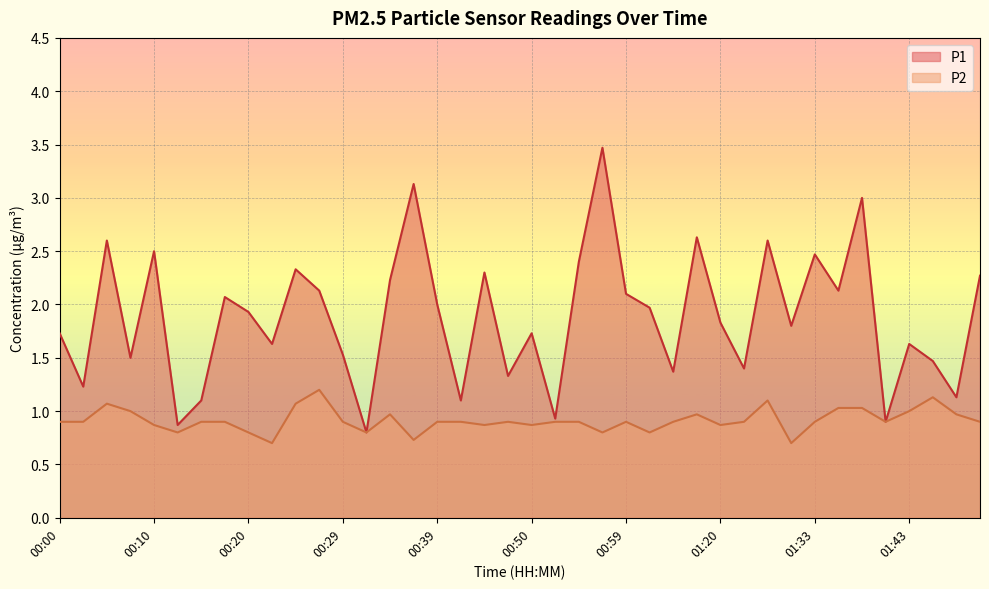

Reading left to right, list all the values displayed in this chart.

P1: 00:00=1.7	00:03=1.2	00:05=2.6	00:07=1.5	00:10=2.5	00:12=0.9	00:15=1.1	00:17=2.1	00:20=1.9	00:22=1.6	00:24=2.3	00:27=2.1	00:29=1.5	00:32=0.8	00:34=2.2	00:37=3.1	00:39=2.0	00:41=1.1	00:44=2.3	00:47=1.3	00:50=1.7	00:52=0.9	00:55=2.4	00:57=3.5	00:59=2.1	01:02=2.0	01:04=1.4	01:10=2.6	01:20=1.8	01:25=1.4	01:28=2.6	01:30=1.8	01:33=2.5	01:35=2.1	01:38=3.0	01:41=0.9	01:43=1.6	01:46=1.5	01:48=1.1	01:50=2.3
P2: 00:00=0.9	00:03=0.9	00:05=1.1	00:07=1.0	00:10=0.9	00:12=0.8	00:15=0.9	00:17=0.9	00:20=0.8	00:22=0.7	00:24=1.1	00:27=1.2	00:29=0.9	00:32=0.8	00:34=1.0	00:37=0.7	00:39=0.9	00:41=0.9	00:44=0.9	00:47=0.9	00:50=0.9	00:52=0.9	00:55=0.9	00:57=0.8	00:59=0.9	01:02=0.8	01:04=0.9	01:10=1.0	01:20=0.9	01:25=0.9	01:28=1.1	01:30=0.7	01:33=0.9	01:35=1.0	01:38=1.0	01:41=0.9	01:43=1.0	01:46=1.1	01:48=1.0	01:50=0.9